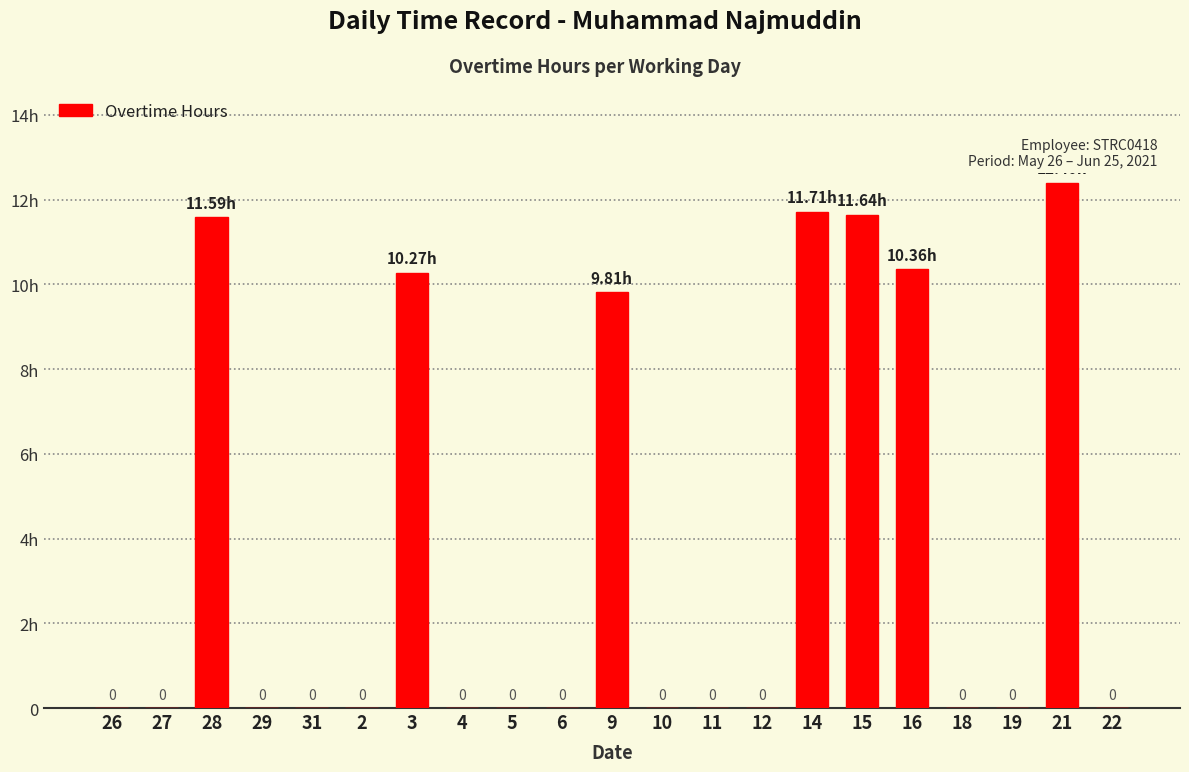

What is the greatest value displayed?

12.4